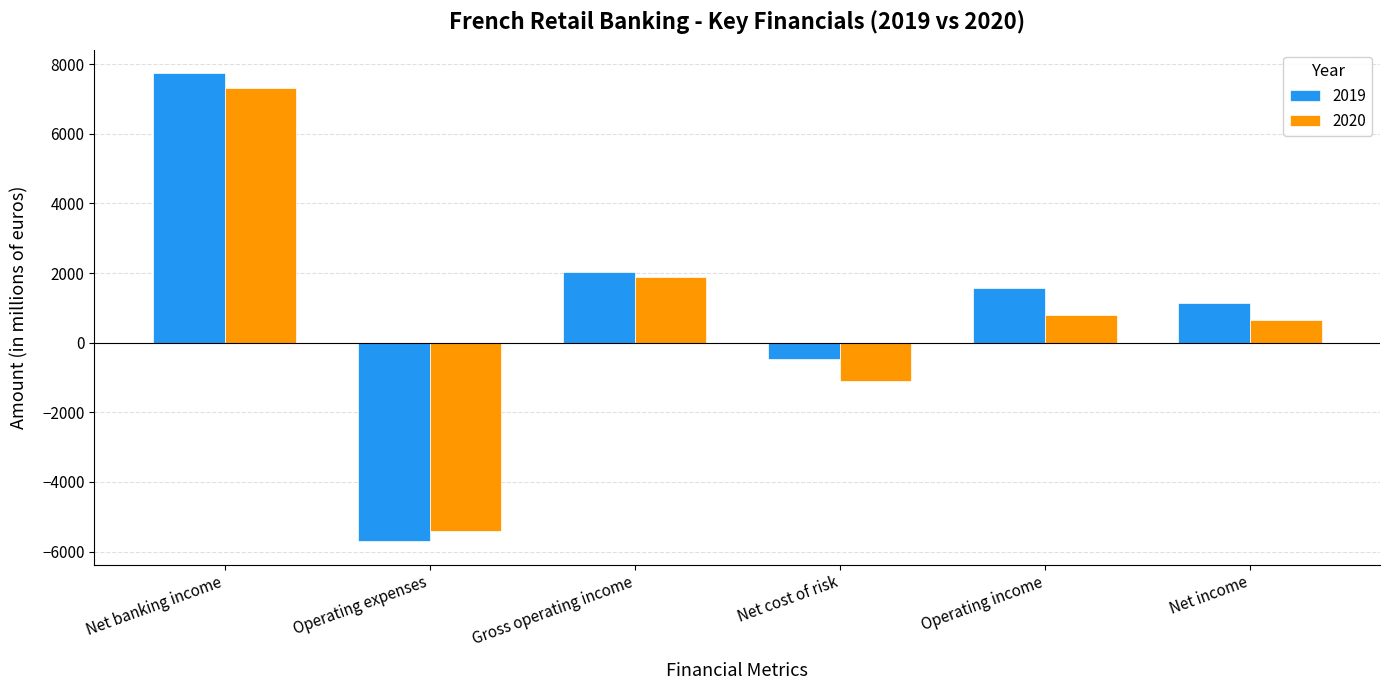

How many values in 2020 are below zero?

2